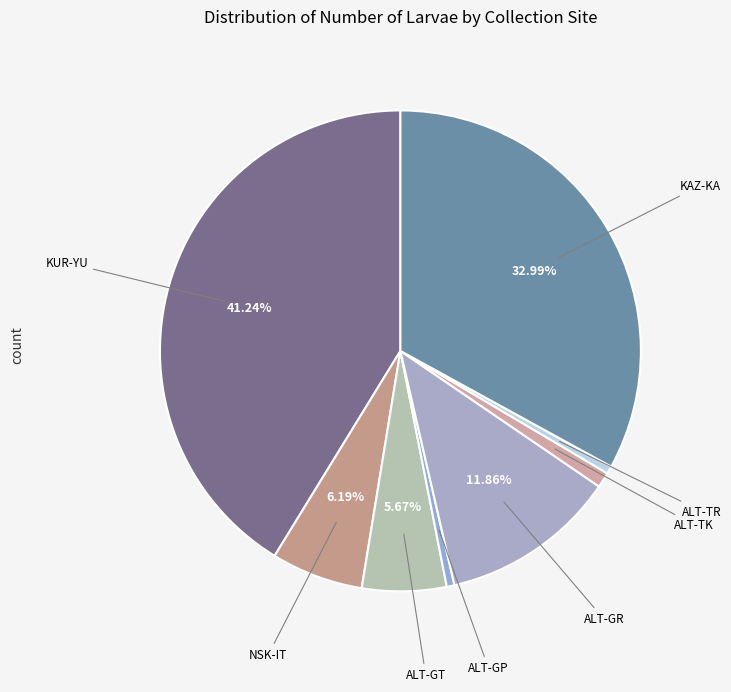

Count the number of slices in the pie.

8